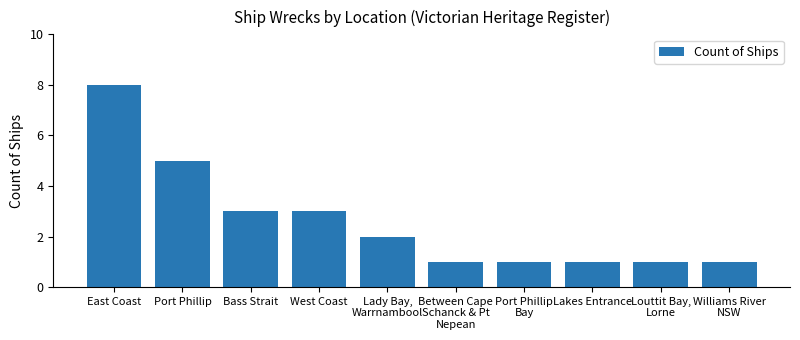

What is the difference between the maximum and minimum values?

7